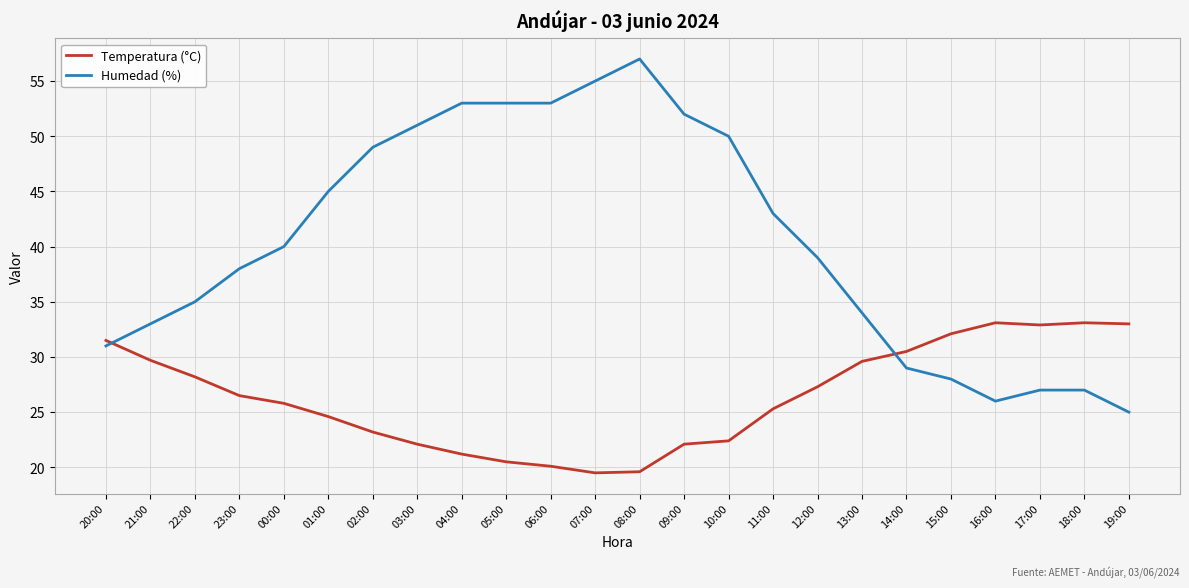

How many lines are shown in the chart?

2